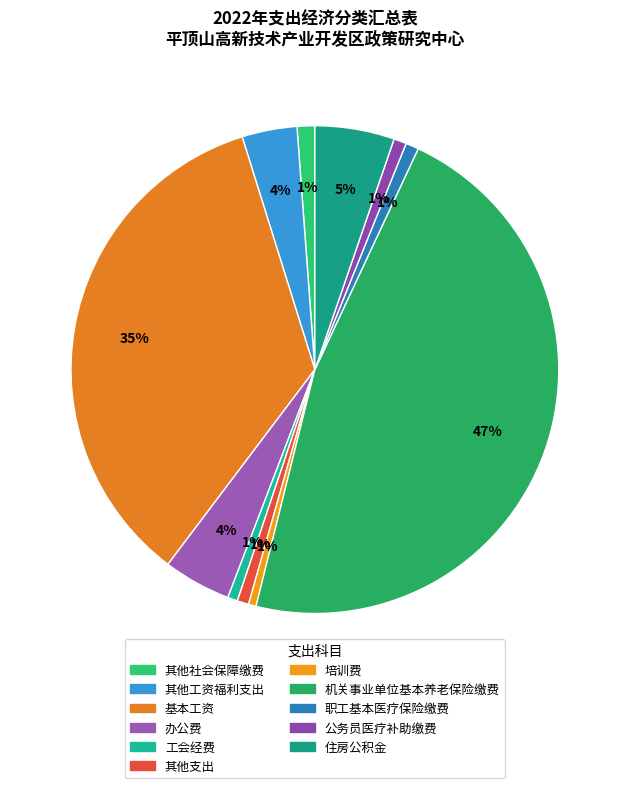

The 培训费 slice represents 11% of the pie. True or false?

False